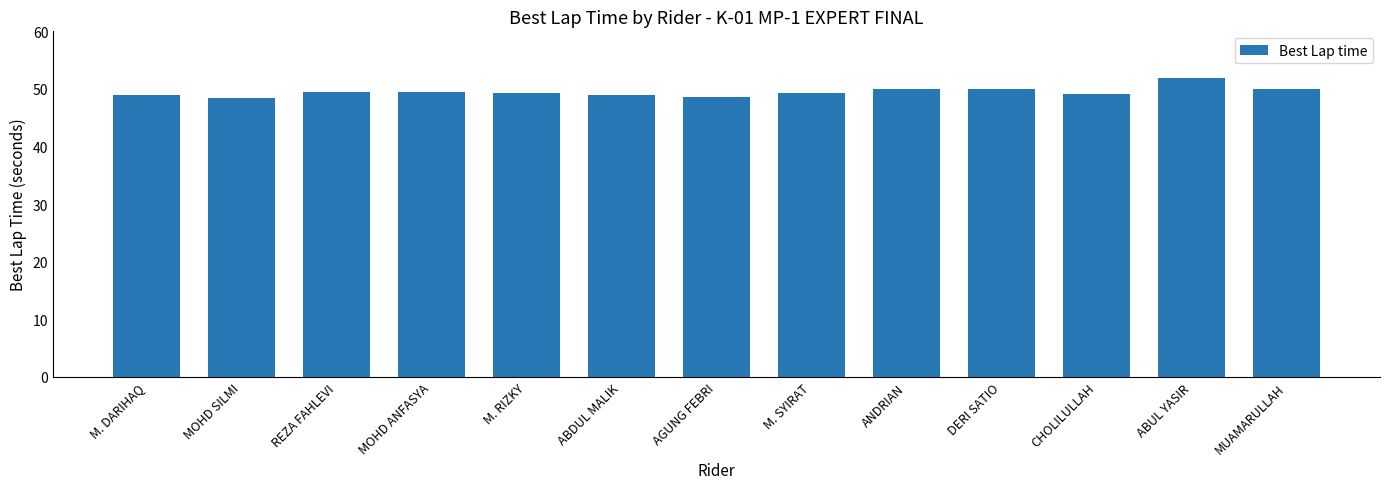

Is it true that the value at ABDUL MALIK is 48.9?

True